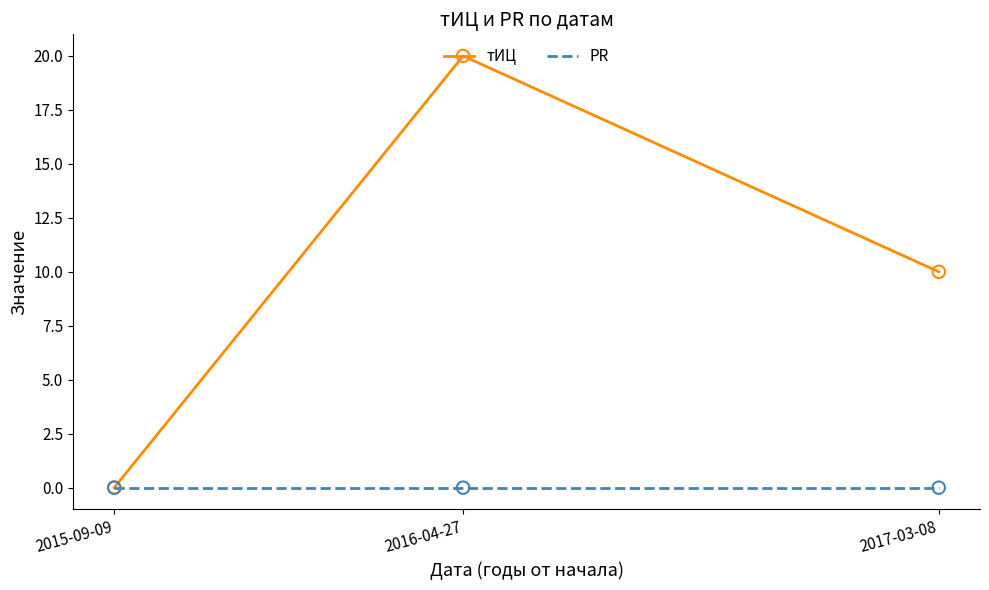

What are all the series names shown in the legend?

тИЦ, PR